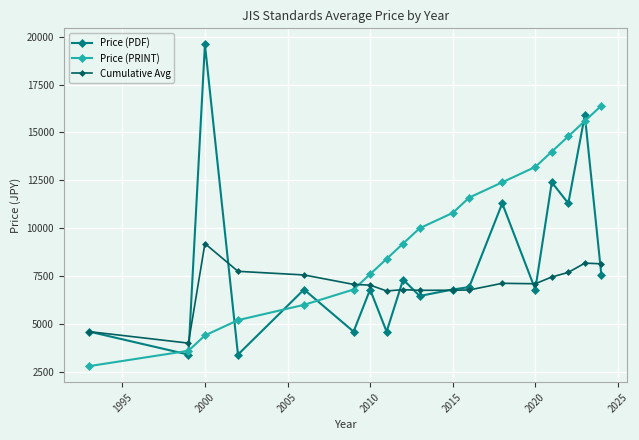

What is the value of the Price (PDF) point at the 11th from the left?

6800.0